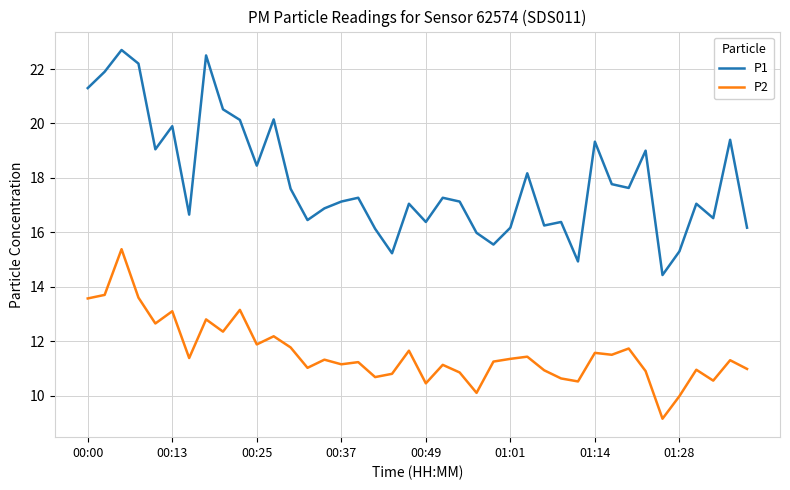

True or false: P1 and P2 intersect in this chart.

False